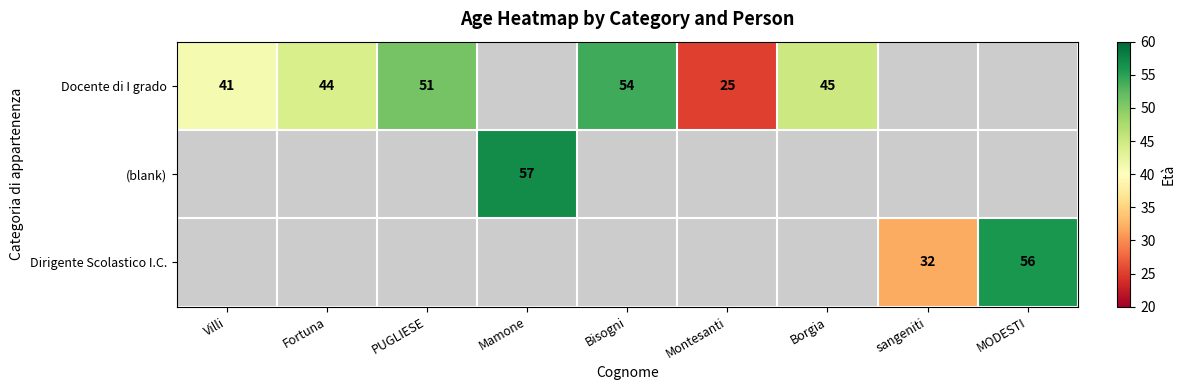

The (blank) series shows 38 at Mamone. True or false?

False